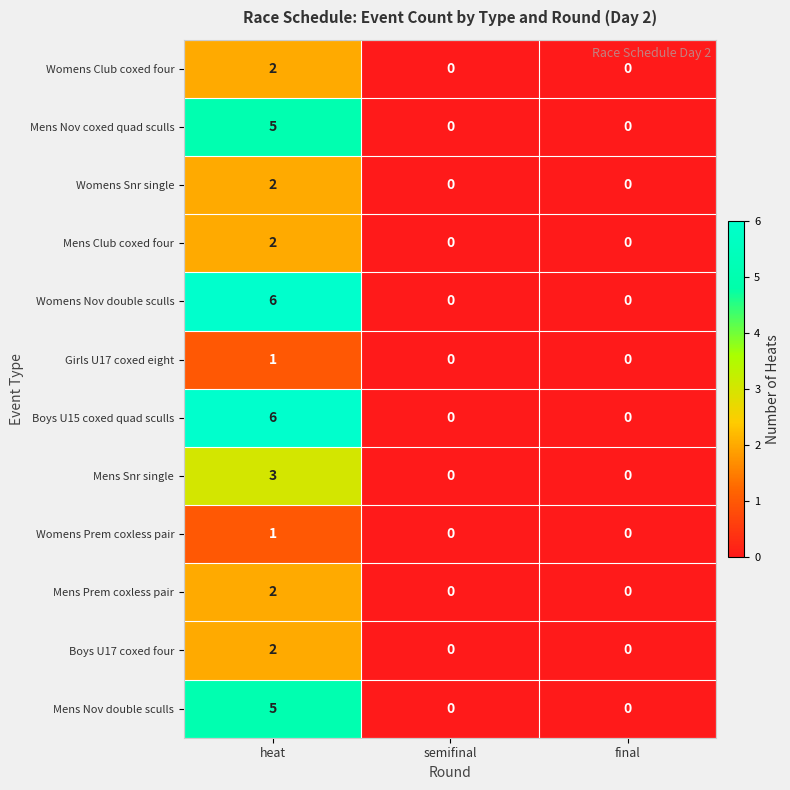

What is the total value across all series at heat?

37